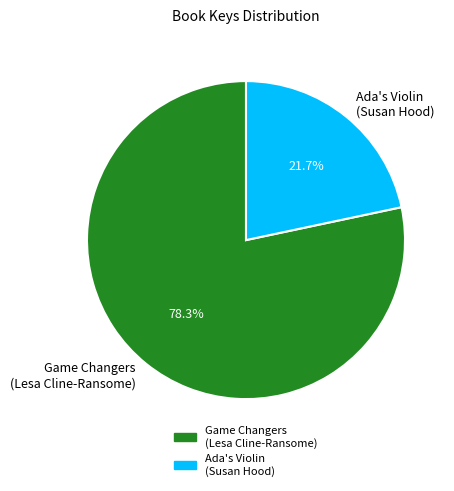

What is the total percentage of Ada's Violin (Susan Hood) and Game Changers (Lesa Cline-Ransome)?

100.0%